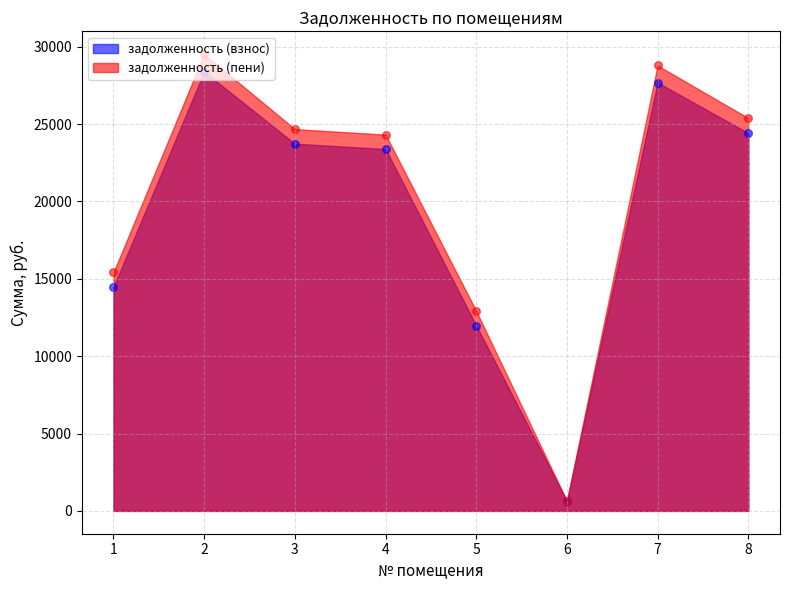

What is the total value across all series at 2?

57914.9